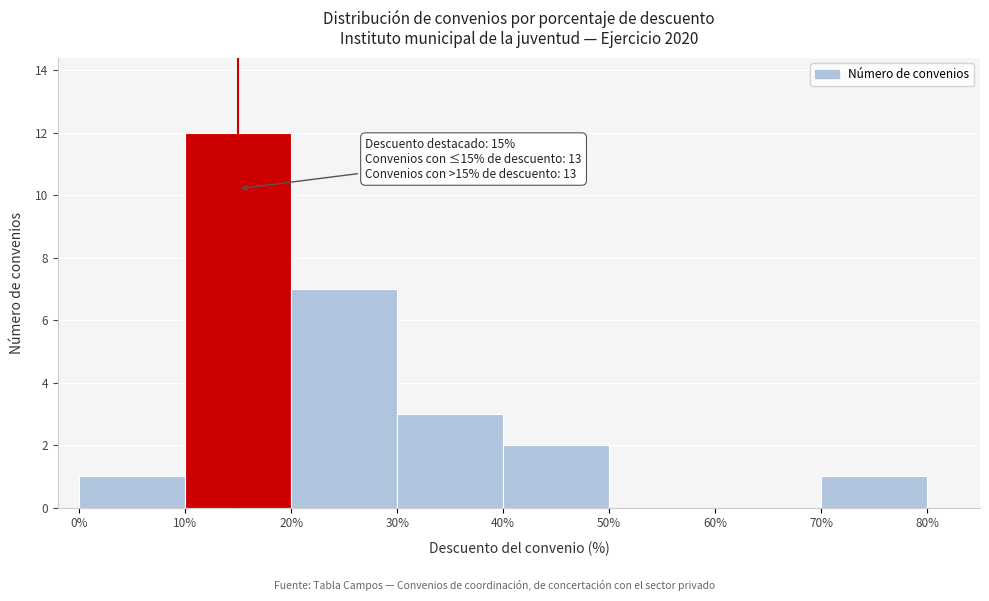

Which range on the x-axis has the tallest bar?

10% to 20%